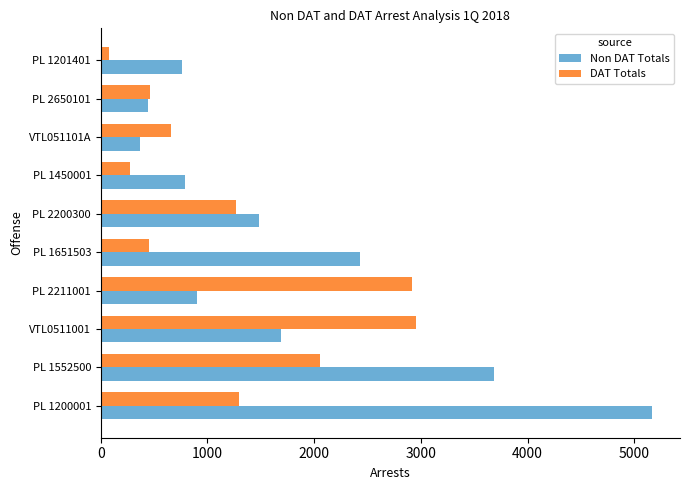

What is the average value of the Non DAT Totals series?

1771